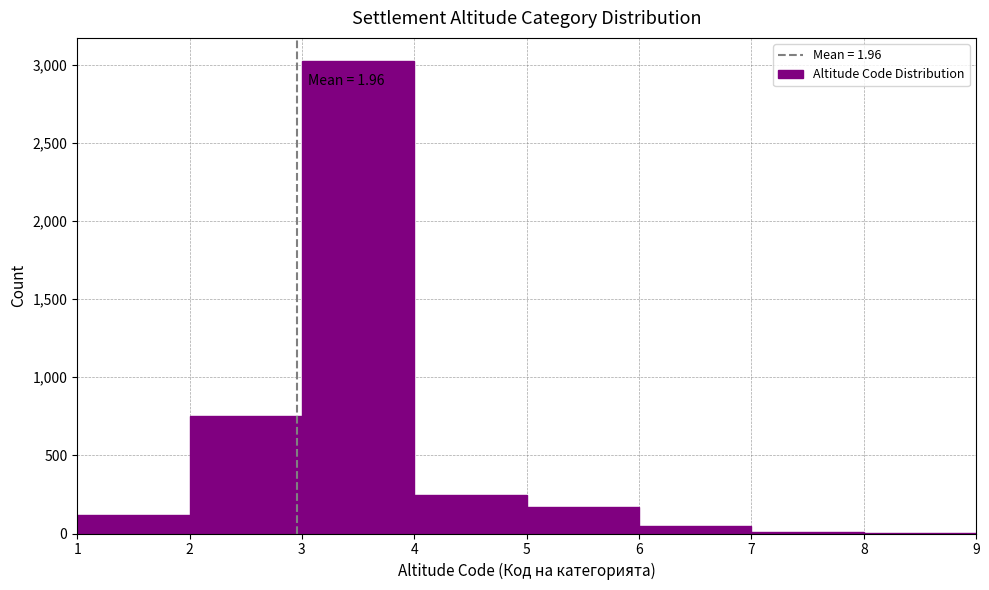

Over which range of the x-axis is the bar tallest?

3 to 4